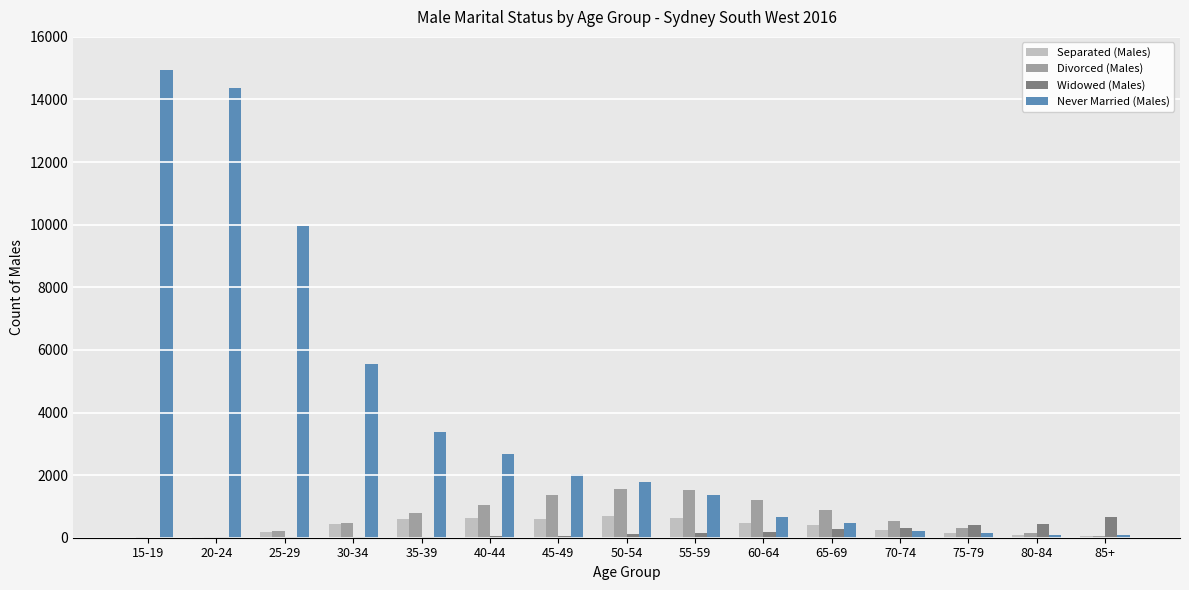

True or false: Widowed (Males) has a value of 147 at 55-59.

True